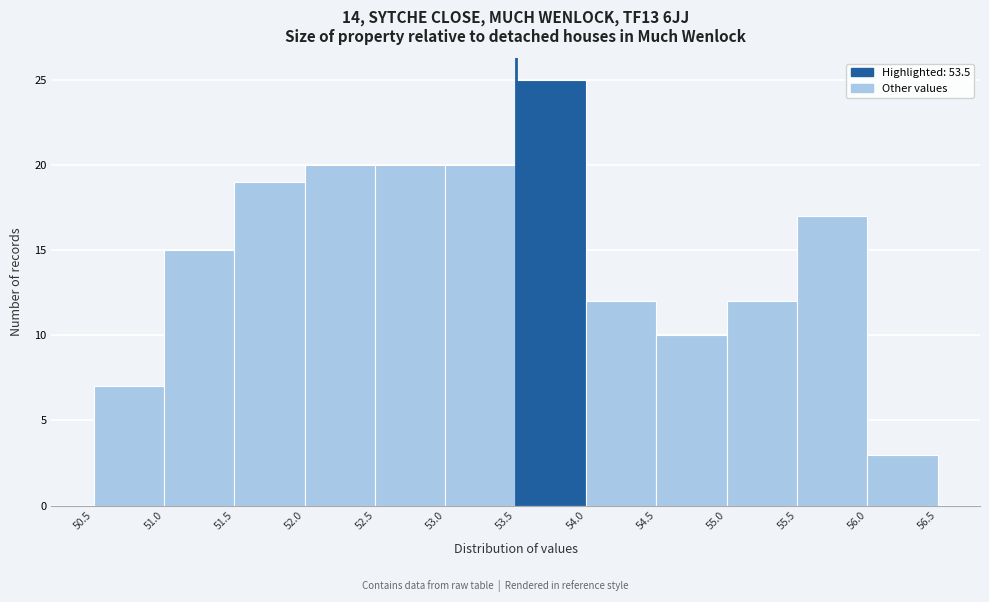

Reading left to right, transcribe this chart: for each bar, give the range it covers on the x-axis and its height. The values are not printed on the chart, so give them approximately, as read against the axis.

50.5 to 51.0: 7
51.0 to 51.5: 15
51.5 to 52.0: 19
52.0 to 52.5: 20
52.5 to 53.0: 20
53.0 to 53.5: 20
53.5 to 54.0: 25
54.0 to 54.5: 12
54.5 to 55.0: 10
55.0 to 55.5: 12
55.5 to 56.0: 17
56.0 to 56.5: 3